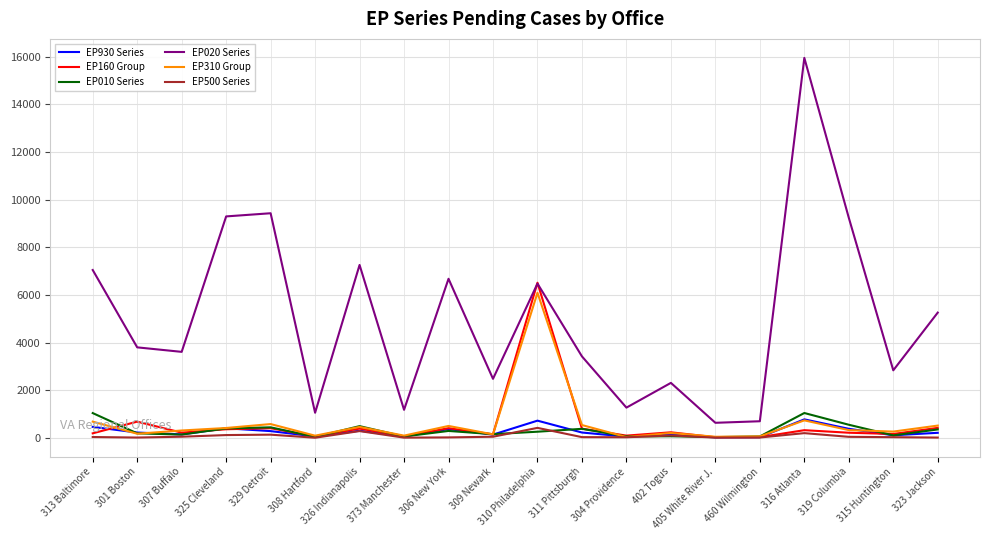

Does the chart have visible grid lines?

Yes